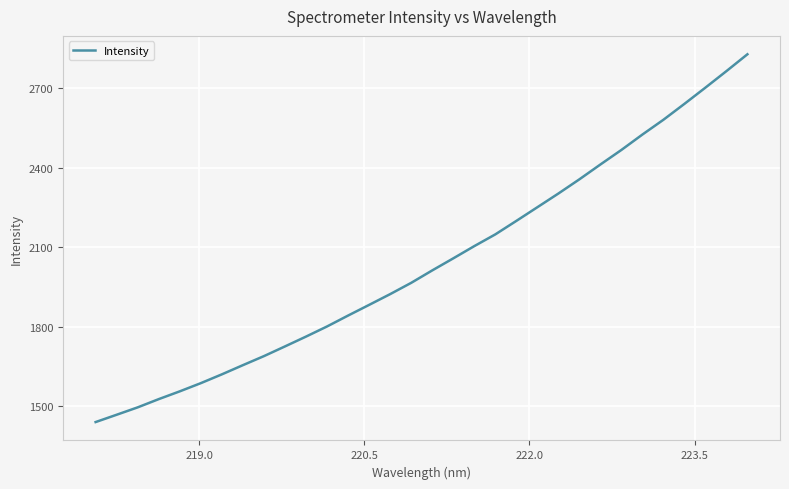

What is the difference between the maximum and minimum values?

1389.5